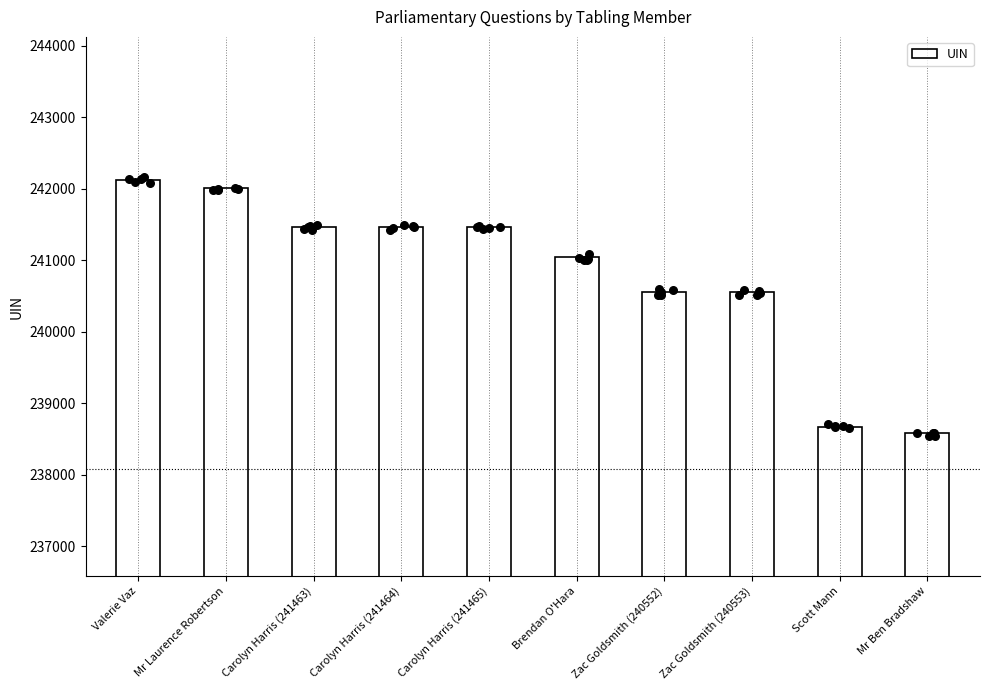

What is the change in value from Zac Goldsmith (240553) to Mr Ben Bradshaw?

-1969